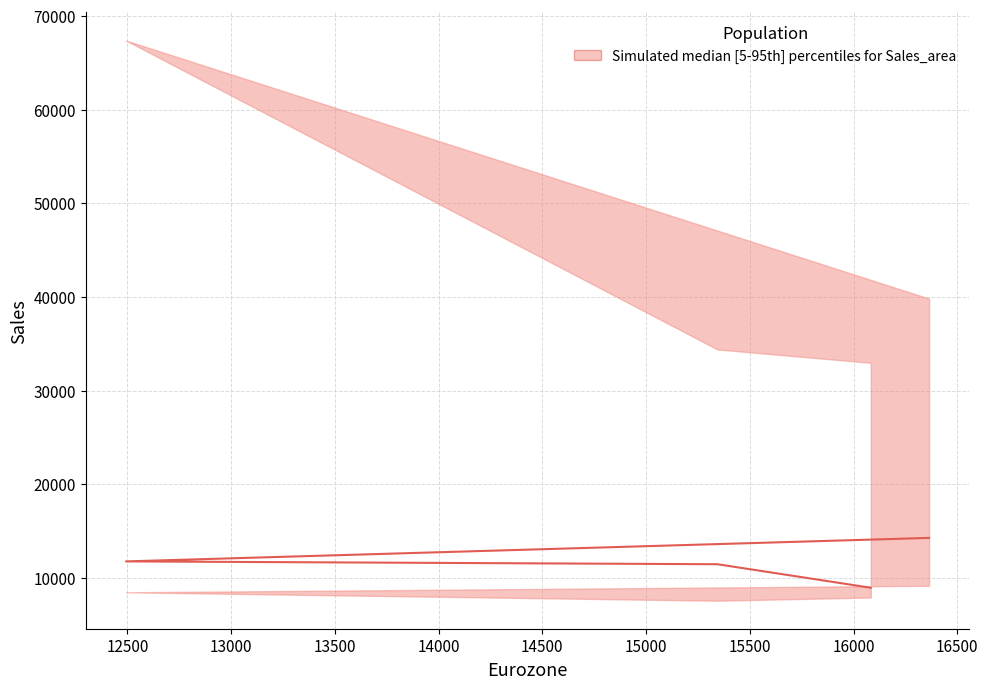

True or false: the data has more than 2 interior local peaks.

False